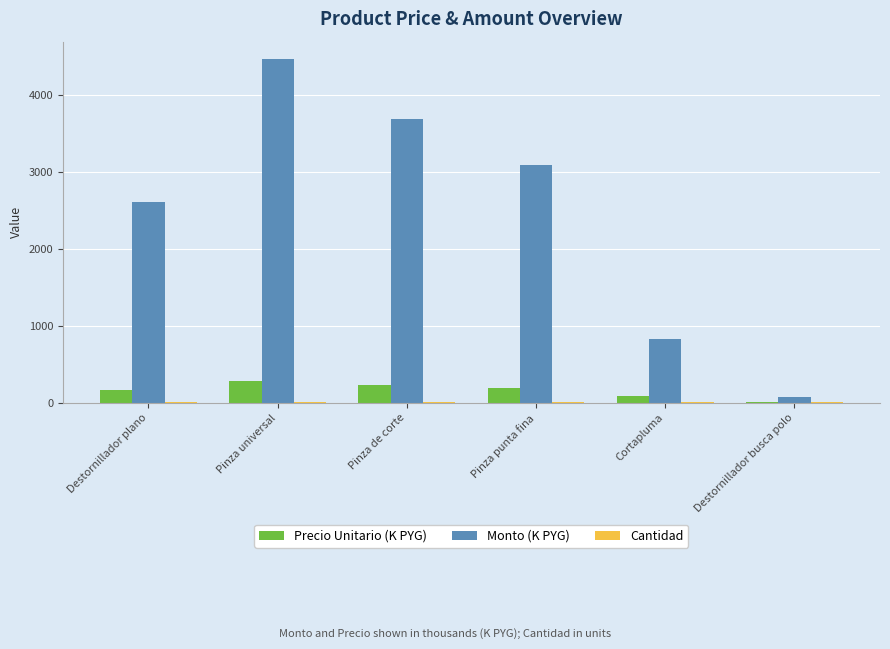

Does the chart contain stacked bars?

No